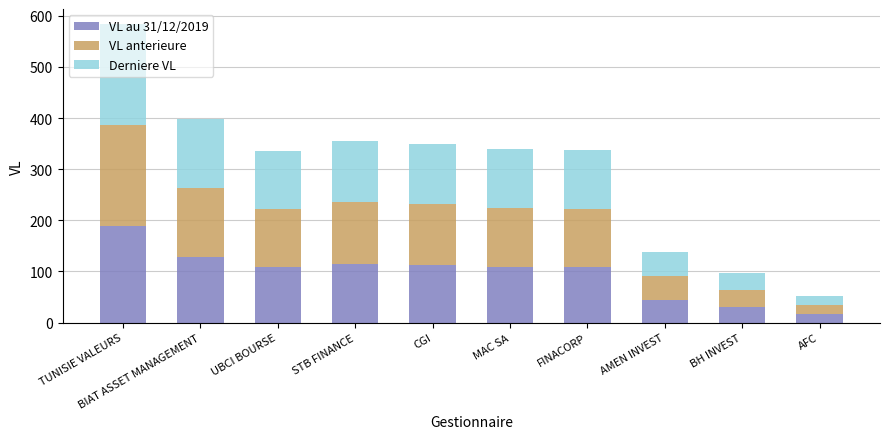

True or false: VL au 31/12/2019 has a value of 34.7 at MAC SA.

False